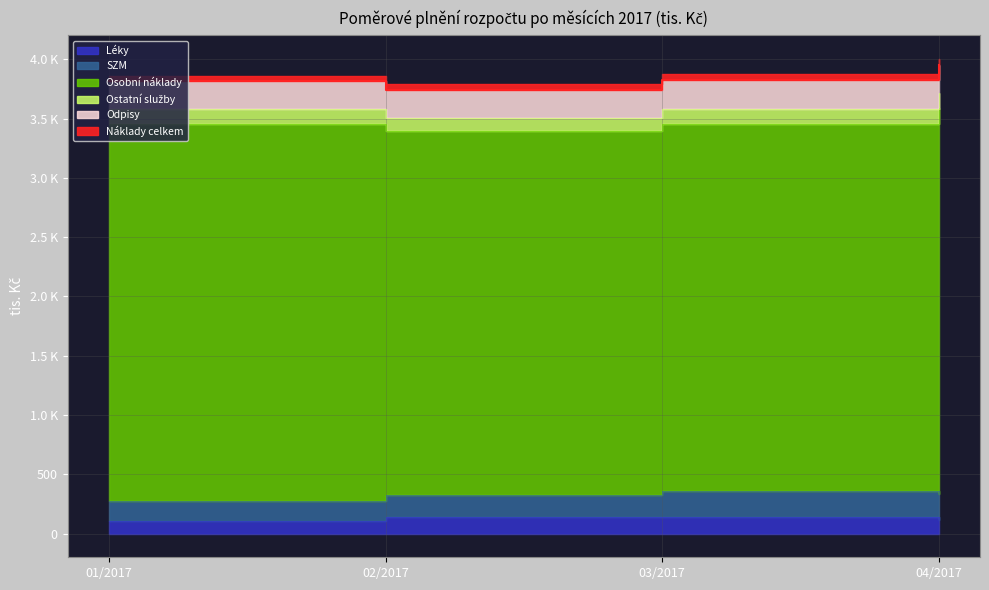

True or false: SZM and Léky intersect in this chart.

False